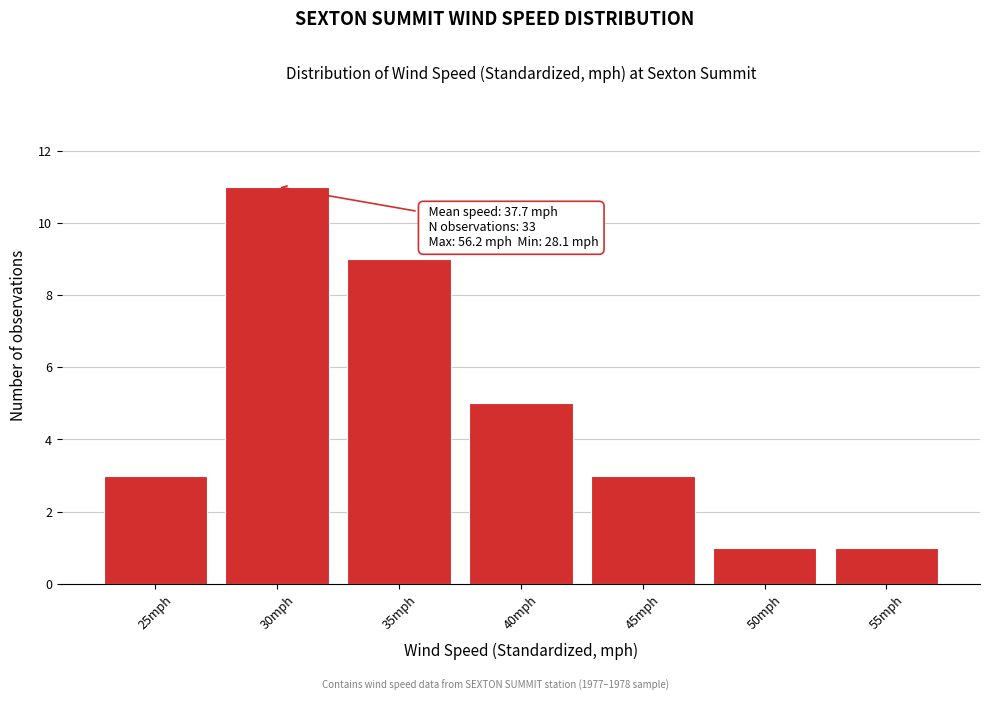

Reading left to right, what are all the values shown in this chart?

3	11	9	5	3	1	1